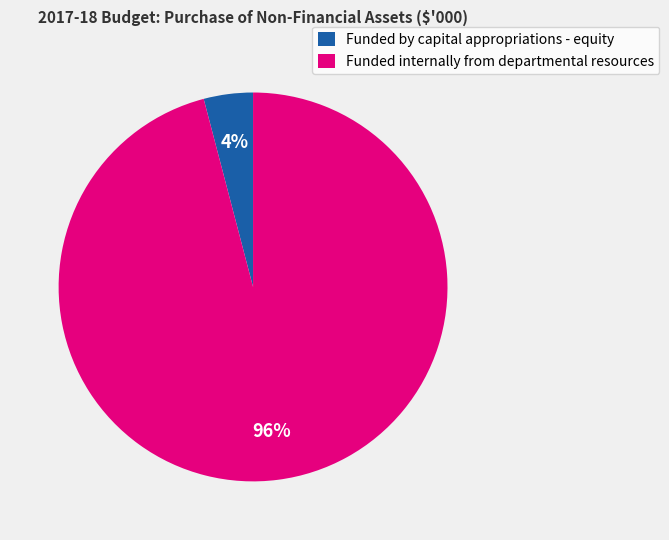

Which has a higher value, Funded internally from departmental resources or Funded by capital appropriations - equity?

Funded internally from departmental resources